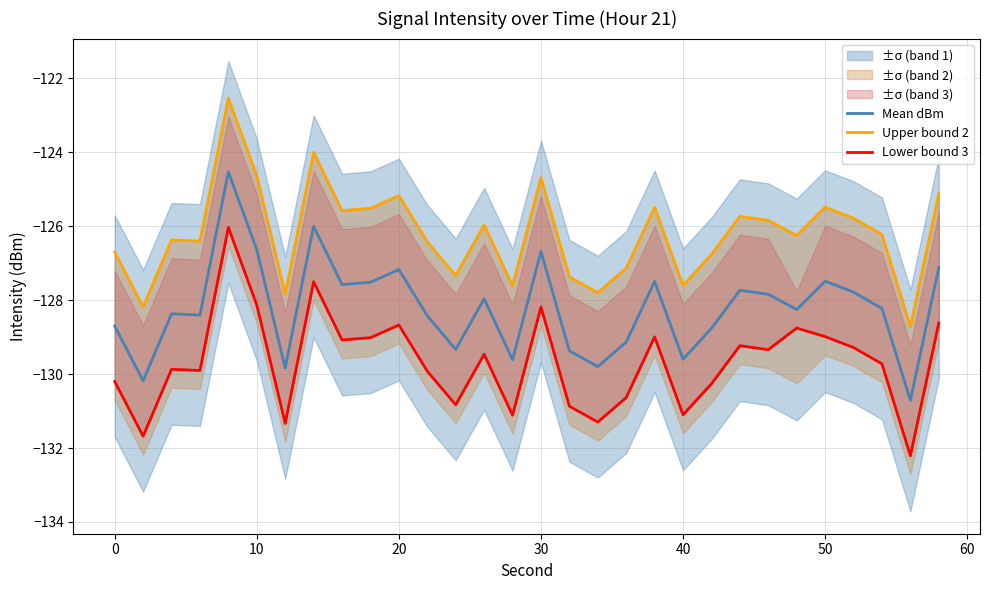

What is the highest value of the Upper bound 2 series?

-122.5